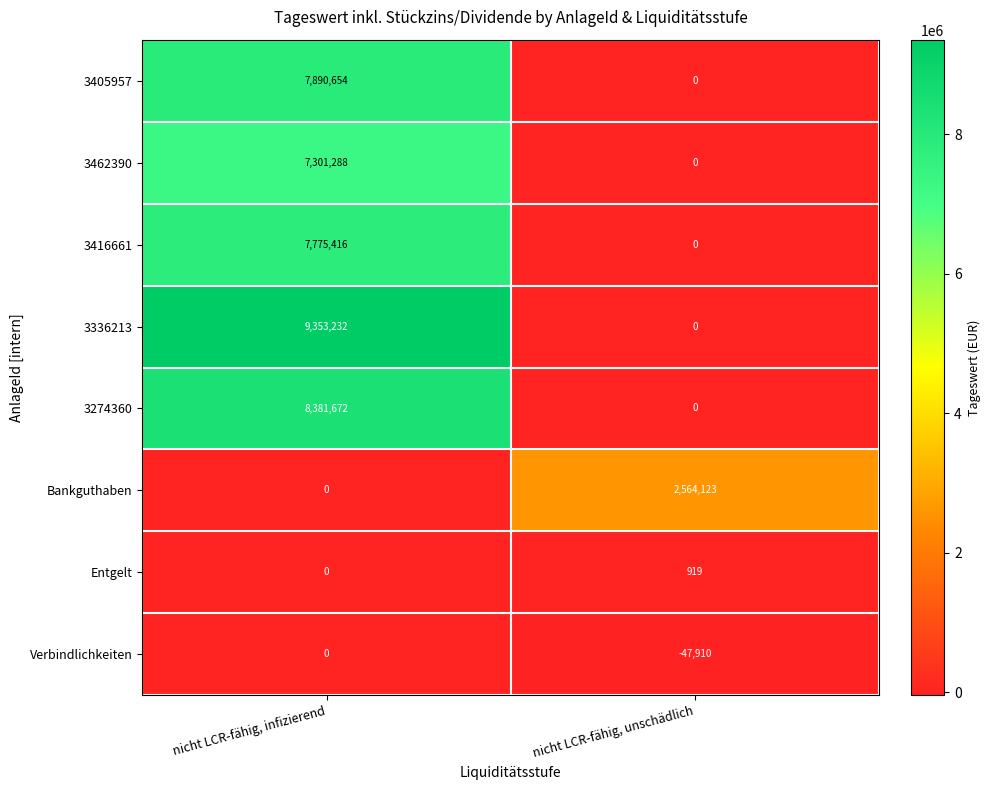

How many categories are shown in the chart?

2